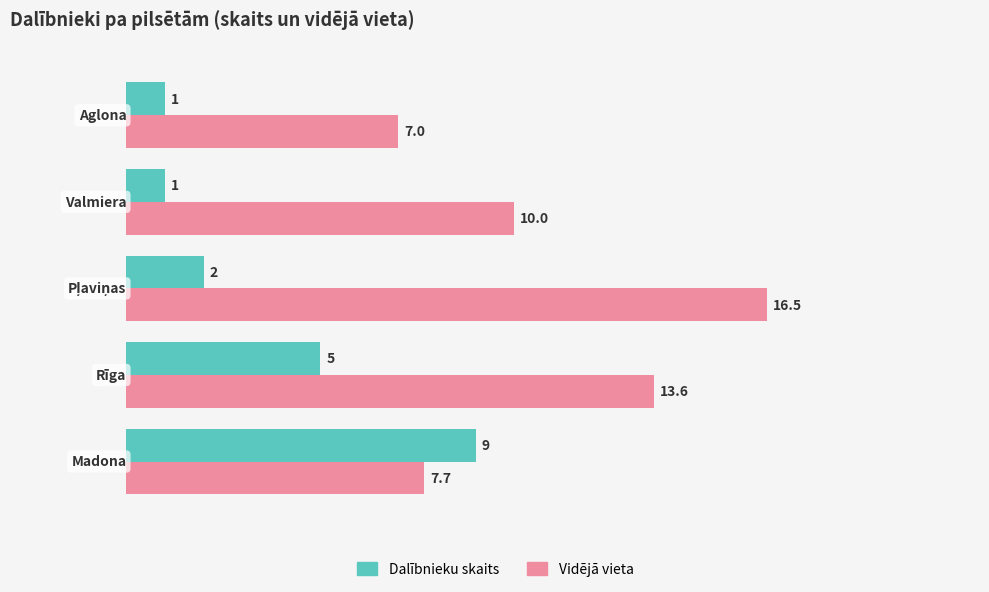

What is the minimum value shown in the chart?

1.0